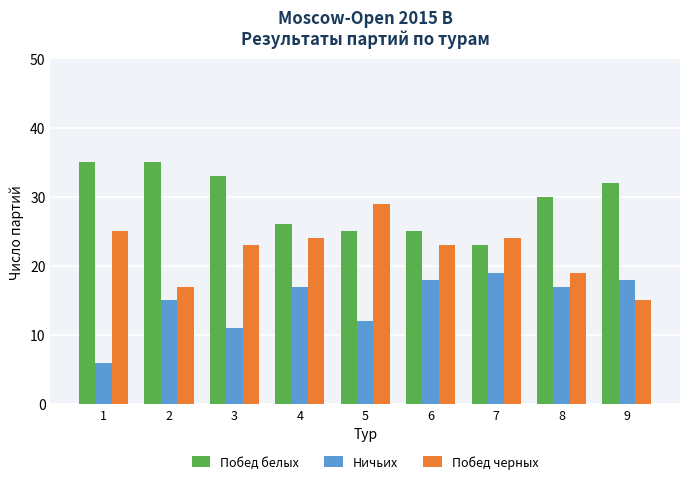

Reading left to right, transcribe all the data shown in this chart.

Побед белых: 35	35	33	26	25	25	23	30	32
Ничьих: 6	15	11	17	12	18	19	17	18
Побед черных: 25	17	23	24	29	23	24	19	15